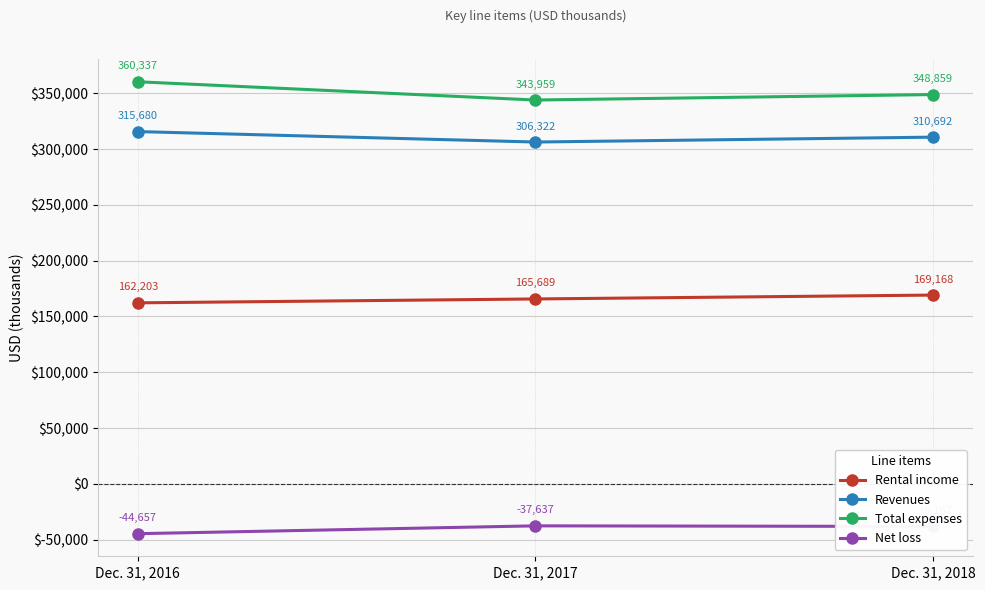

What is the sum of the Revenues values at Dec. 31, 2018 and Dec. 31, 2017?

617014